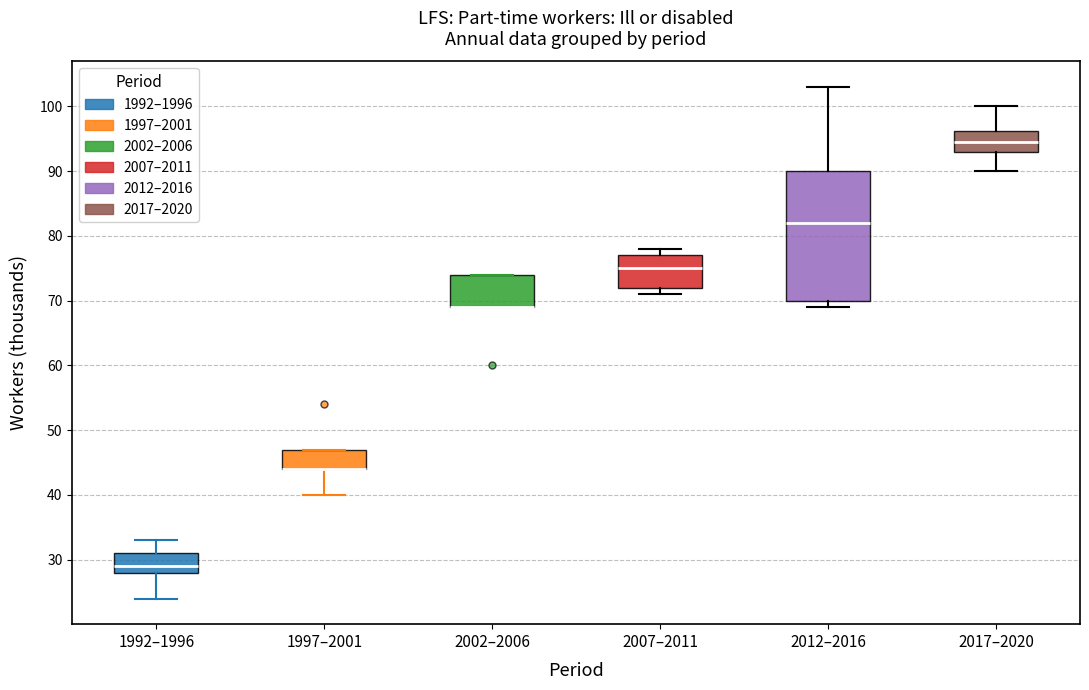

Reading left to right, read every box against the y-axis: the position of its median line, the range the box covers, and the ends of its whiskers. The values are not printed on the chart, so give them approximately, as read against the axis.

1992–1996: median 29, box 28 to 31, whiskers 24 to 33
1997–2001: median 44 (drawn on the box's lower edge), box 44 to 47, whiskers 40 to 47
2002–2006: median 69 (drawn on the box's lower edge), box 69 to 74, whiskers 69 to 74
2007–2011: median 75, box 72 to 77, whiskers 71 to 78
2012–2016: median 82, box 70 to 90, whiskers 69 to 103
2017–2020: median 95, box 93 to 96, whiskers 90 to 100